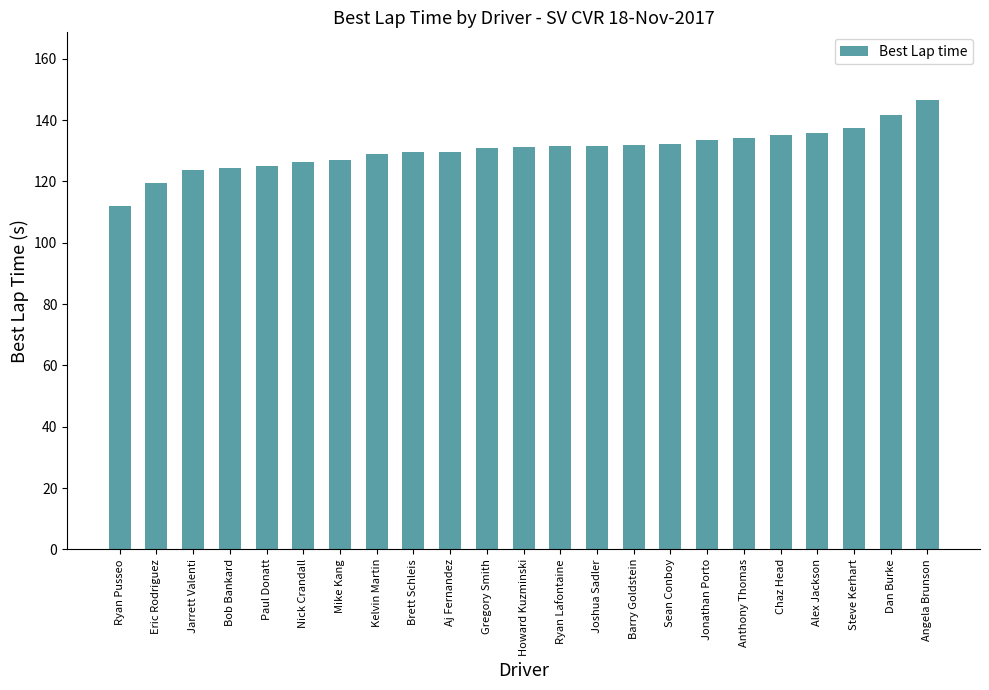

The chart shows a value of 217.6 at Joshua Sadler. True or false?

False